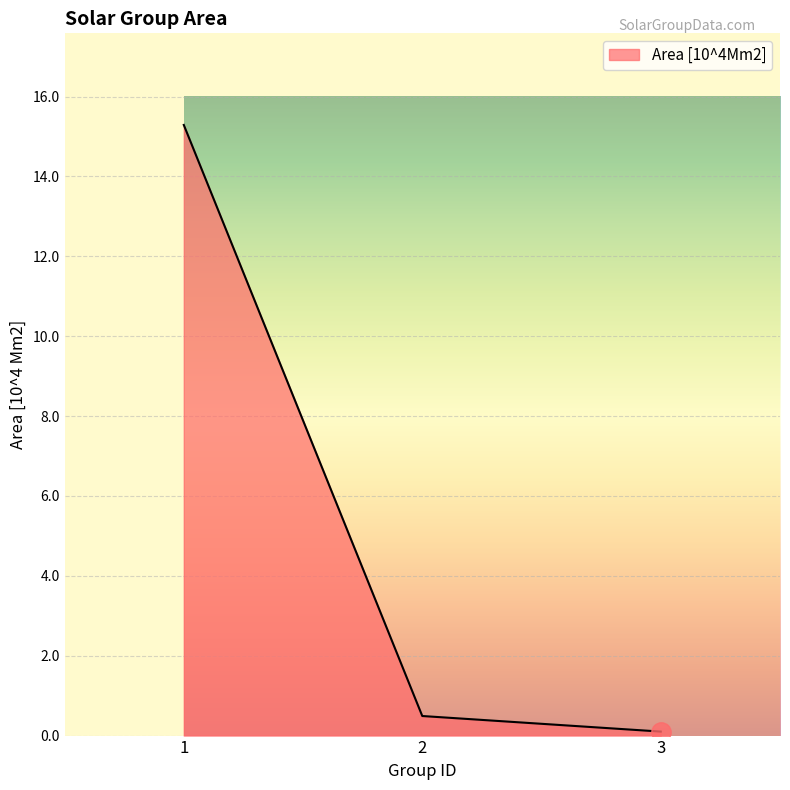

Reading left to right, extract all data points from this chart.

1=15.3	2=0.5	3=0.1